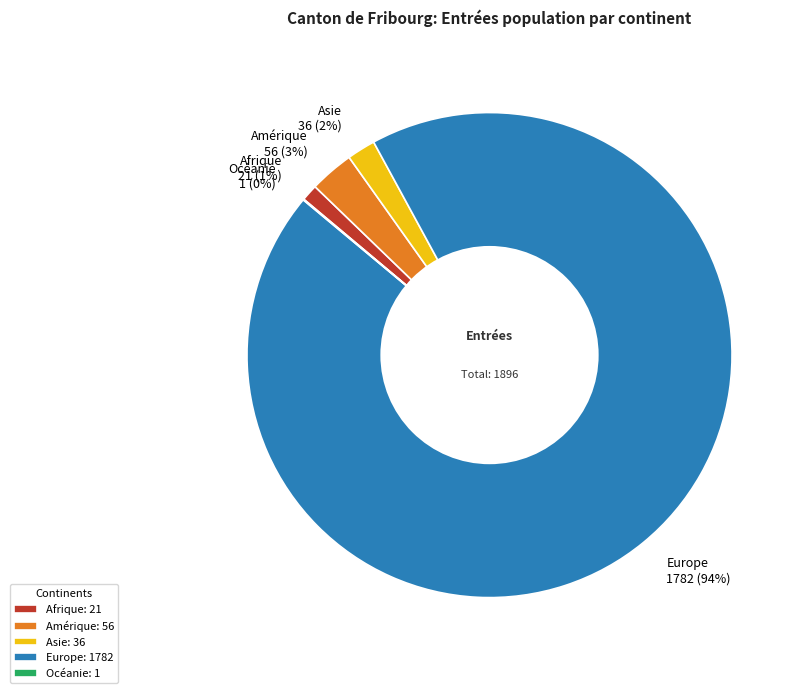

Between Europe 1782 (94%) and Amérique 56 (3%), which is larger?

Europe 1782 (94%)